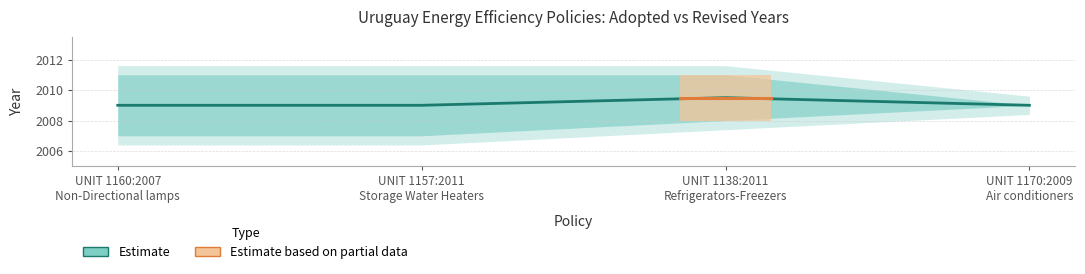

What is the average value?

2009.1